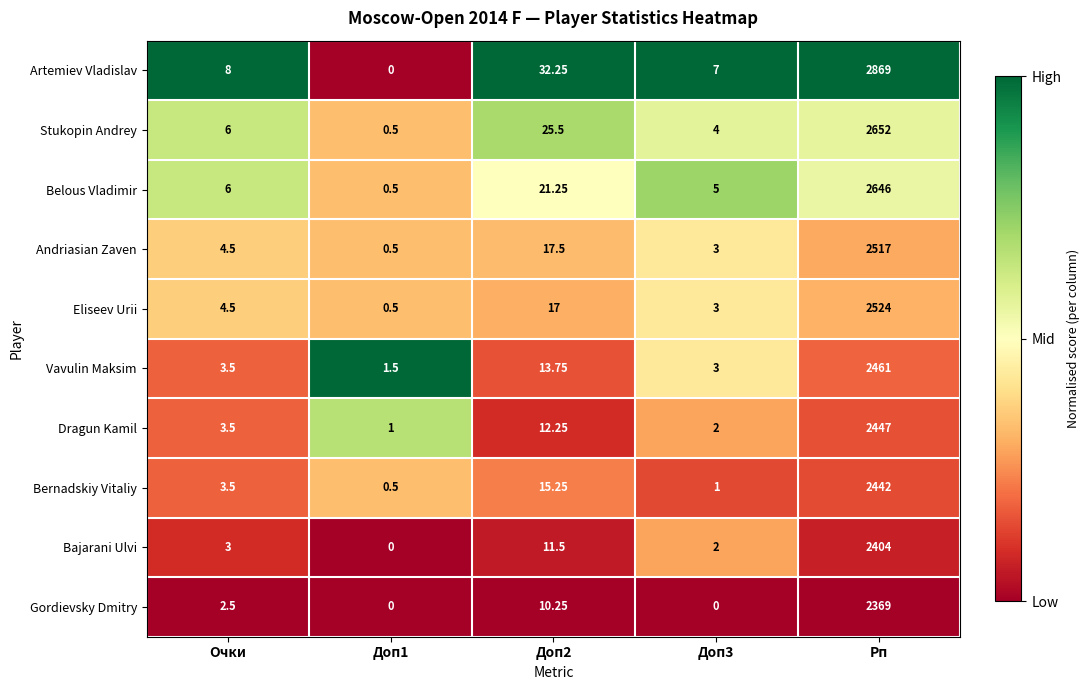

Between Доп2 and Доп3, which series saw the biggest shift?

Artemiev Vladislav